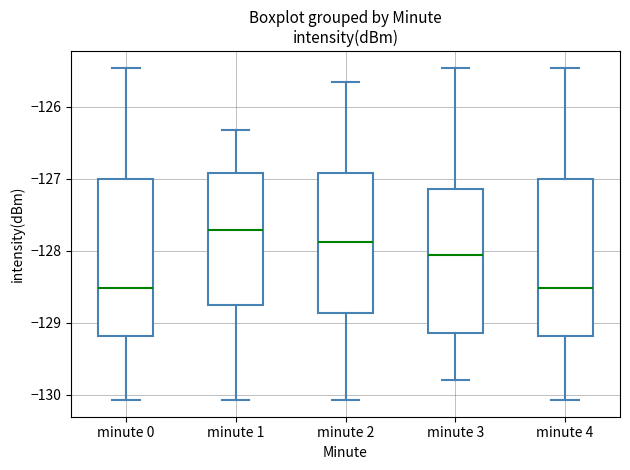

Reading left to right, read every box against the y-axis: the position of its median line, the range the box covers, and the ends of its whiskers. The values are not printed on the chart, so give them approximately, as read against the axis.

minute 0: median -128.5, box -129.2 to -127.0, whiskers -130.1 to -125.5
minute 1: median -127.7, box -128.8 to -126.9, whiskers -130.1 to -126.3
minute 2: median -127.9, box -128.9 to -126.9, whiskers -130.1 to -125.7
minute 3: median -128.1, box -129.1 to -127.1, whiskers -129.8 to -125.5
minute 4: median -128.5, box -129.2 to -127.0, whiskers -130.1 to -125.5